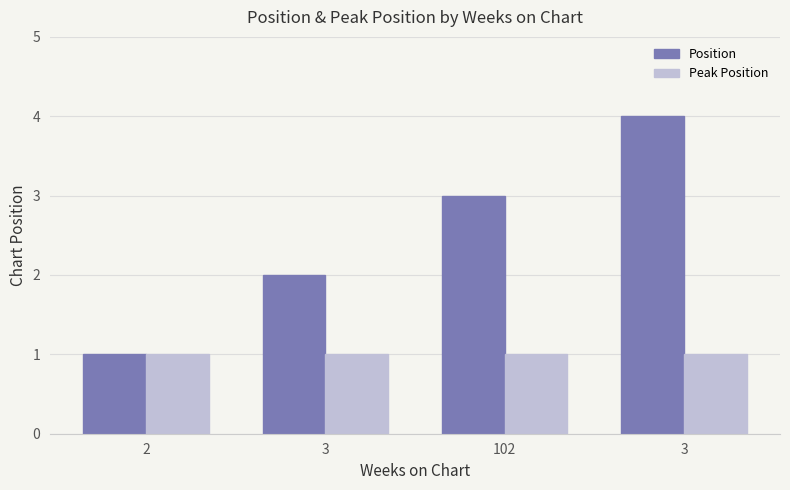

How many data points does each series have?

4